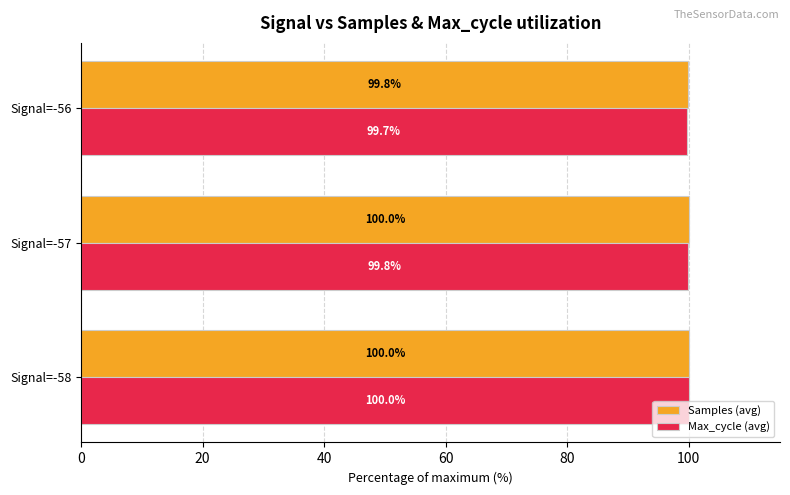

What is the sum of all Max_cycle (avg) values?

299.5